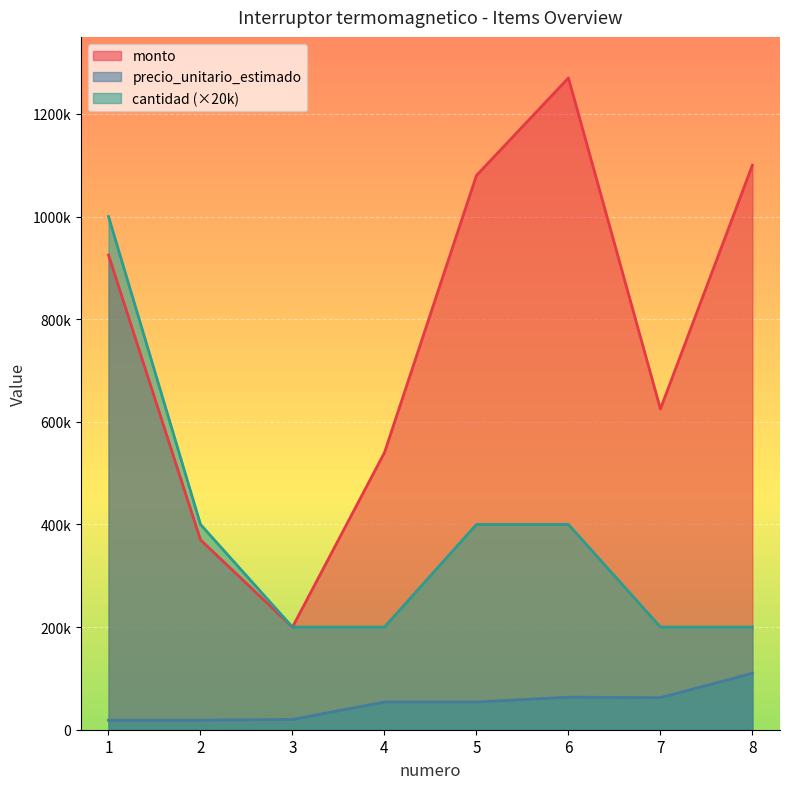

Does the chart display data point markers on the line(s)?

No